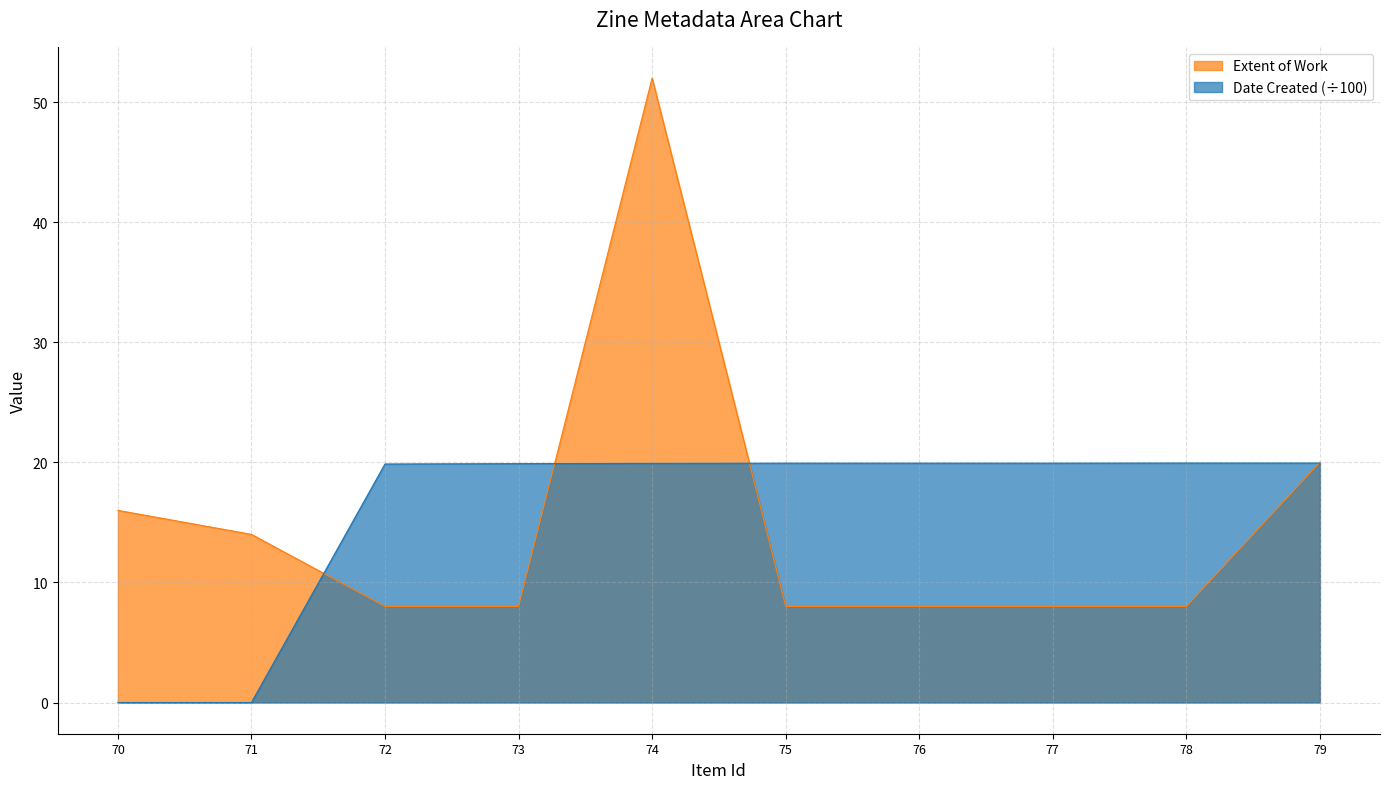

Between 74 and 78, which series saw the biggest shift?

Extent of Work